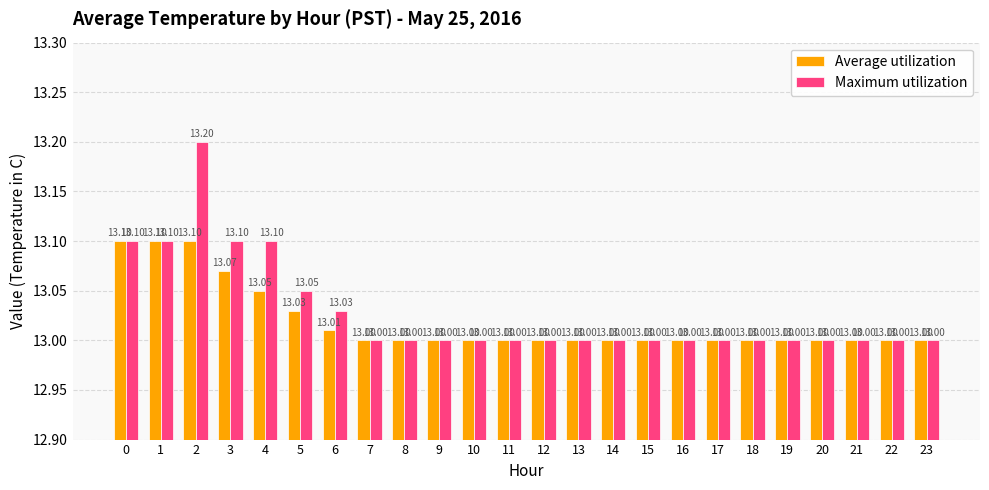

At 4, list the series in order from largest to smallest.

Maximum utilization, Average utilization